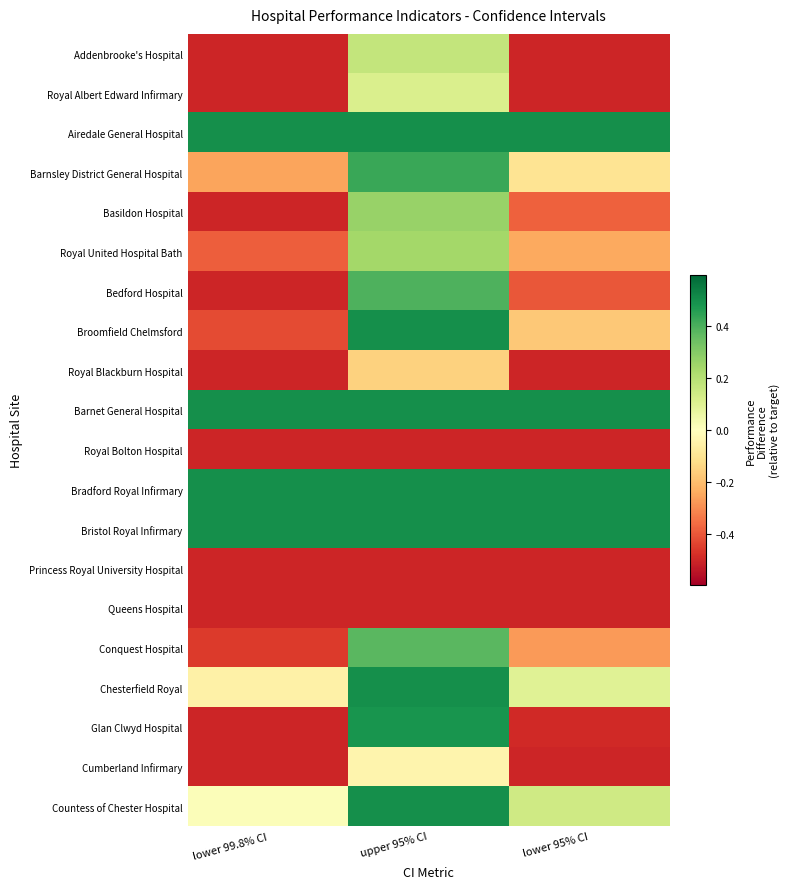

Reading left to right, extract all data points from this chart.

Addenbrooke's Hospital: lower 99.8% CI=-0.5	upper 95% CI=0.2	lower 95% CI=-0.5
Royal Albert Edward Infirmary: lower 99.8% CI=-0.5	upper 95% CI=0.1	lower 95% CI=-0.5
Airedale General Hospital: lower 99.8% CI=0.5	upper 95% CI=0.5	lower 95% CI=0.5
Barnsley District General Hospital: lower 99.8% CI=-0.3	upper 95% CI=0.4	lower 95% CI=-0.1
Basildon Hospital: lower 99.8% CI=-0.5	upper 95% CI=0.3	lower 95% CI=-0.4
Royal United Hospital Bath: lower 99.8% CI=-0.4	upper 95% CI=0.2	lower 95% CI=-0.2
Bedford Hospital: lower 99.8% CI=-0.5	upper 95% CI=0.4	lower 95% CI=-0.4
Broomfield Chelmsford: lower 99.8% CI=-0.4	upper 95% CI=0.5	lower 95% CI=-0.2
Royal Blackburn Hospital: lower 99.8% CI=-0.5	upper 95% CI=-0.2	lower 95% CI=-0.5
Barnet General Hospital: lower 99.8% CI=0.5	upper 95% CI=0.5	lower 95% CI=0.5
Royal Bolton Hospital: lower 99.8% CI=-0.5	upper 95% CI=-0.5	lower 95% CI=-0.5
Bradford Royal Infirmary: lower 99.8% CI=0.5	upper 95% CI=0.5	lower 95% CI=0.5
Bristol Royal Infirmary: lower 99.8% CI=0.5	upper 95% CI=0.5	lower 95% CI=0.5
Princess Royal University Hospital: lower 99.8% CI=-0.5	upper 95% CI=-0.5	lower 95% CI=-0.5
Queens Hospital: lower 99.8% CI=-0.5	upper 95% CI=-0.5	lower 95% CI=-0.5
Conquest Hospital: lower 99.8% CI=-0.5	upper 95% CI=0.4	lower 95% CI=-0.3
Chesterfield Royal: lower 99.8% CI=-0.1	upper 95% CI=0.5	lower 95% CI=0.1
Glan Clwyd Hospital: lower 99.8% CI=-0.5	upper 95% CI=0.5	lower 95% CI=-0.5
Cumberland Infirmary: lower 99.8% CI=-0.5	upper 95% CI=-0.0	lower 95% CI=-0.5
Countess of Chester Hospital: lower 99.8% CI=0.0	upper 95% CI=0.5	lower 95% CI=0.1